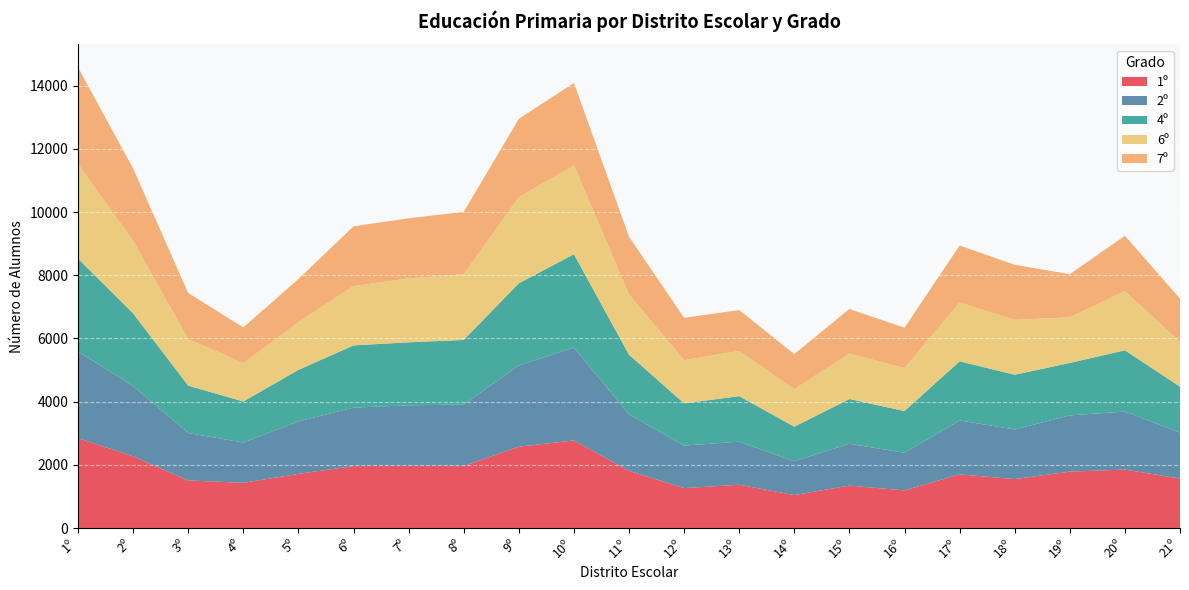

Reading left to right, extract all data points from this chart.

1º: 1º=2846	2º=2272	3º=1507	4º=1434	5º=1715	6º=1963	7º=1964	8º=1963	9º=2576	10º=2774	11º=1812	12º=1266	13º=1373	14º=1045	15º=1344	16º=1193	17º=1700	18º=1551	19º=1787	20º=1852	21º=1567
2º: 1º=2742	2º=2221	3º=1502	4º=1273	5º=1660	6º=1849	7º=1921	8º=1950	9º=2569	10º=2938	11º=1788	12º=1345	13º=1361	14º=1068	15º=1325	16º=1190	17º=1706	18º=1570	19º=1779	20º=1835	21º=1454
4º: 1º=2937	2º=2302	3º=1498	4º=1300	5º=1631	6º=1970	7º=1994	8º=2042	9º=2602	10º=2955	11º=1887	12º=1336	13º=1441	14º=1096	15º=1416	16º=1321	17º=1872	18º=1732	19º=1660	20º=1939	21º=1454
6º: 1º=2999	2º=2294	3º=1475	4º=1214	5º=1510	6º=1878	7º=2022	8º=2078	9º=2724	10º=2813	11º=1903	12º=1365	13º=1430	14º=1181	15º=1441	16º=1359	17º=1862	18º=1737	19º=1445	20º=1871	21º=1415
7º: 1º=3055	2º=2291	3º=1456	4º=1130	5º=1366	6º=1889	7º=1903	8º=1973	9º=2479	10º=2607	11º=1832	12º=1342	13º=1294	14º=1116	15º=1410	16º=1277	17º=1801	18º=1743	19º=1365	20º=1752	21º=1372